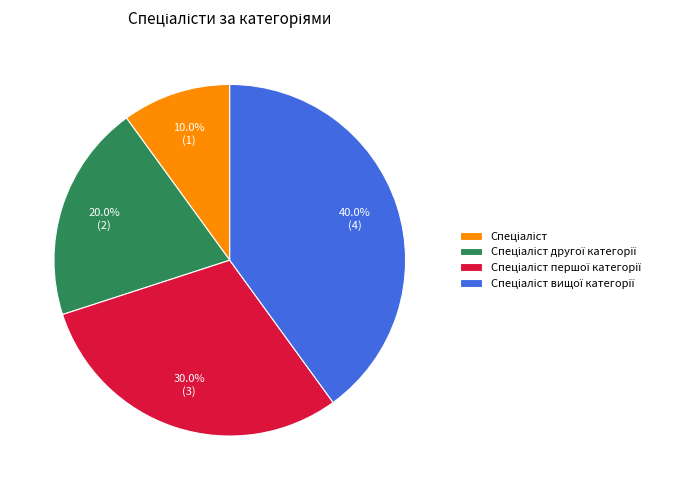

How many slices are in this pie chart?

4